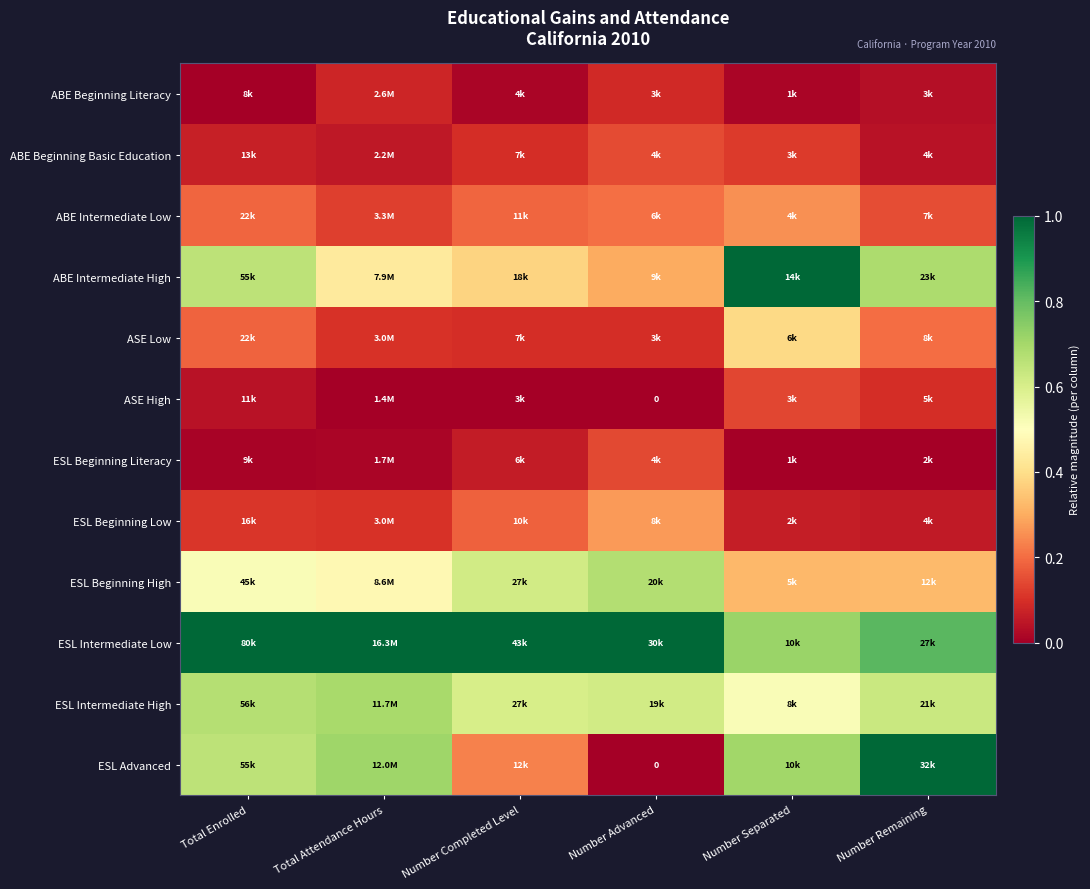

Rank the series at Total Attendance Hours from lowest to highest value.

ASE High, ESL Beginning Literacy, ABE Beginning Basic Education, ABE Beginning Literacy, ASE Low, ESL Beginning Low, ABE Intermediate Low, ABE Intermediate High, ESL Beginning High, ESL Intermediate High, ESL Advanced, ESL Intermediate Low